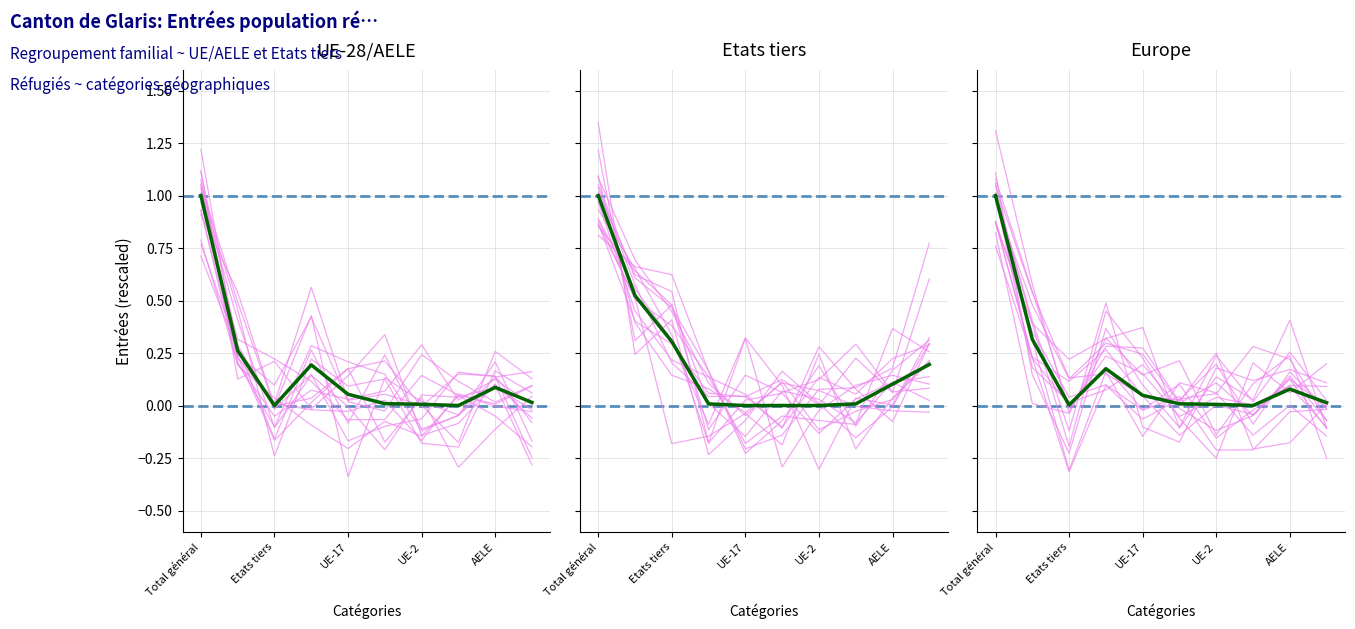

How many interior local peaks does the mean series have?

2